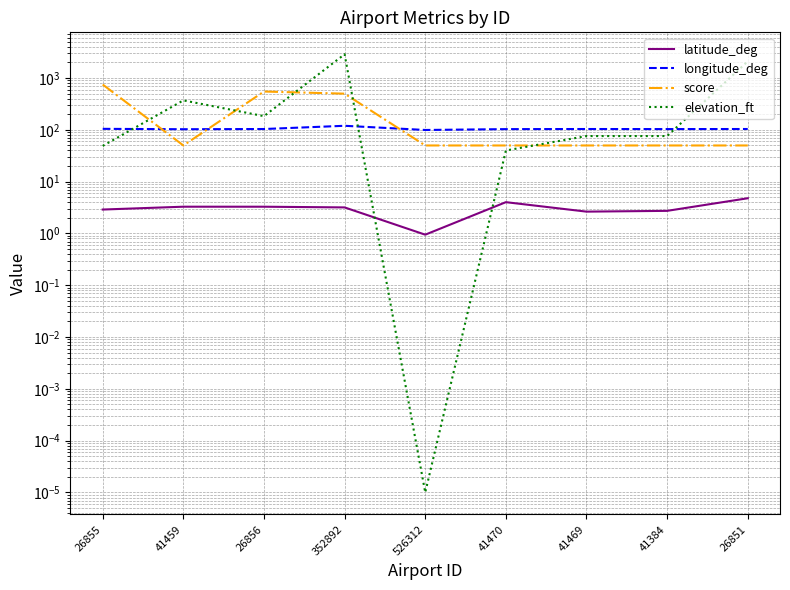

What value does the score series have at 526312?

50.0